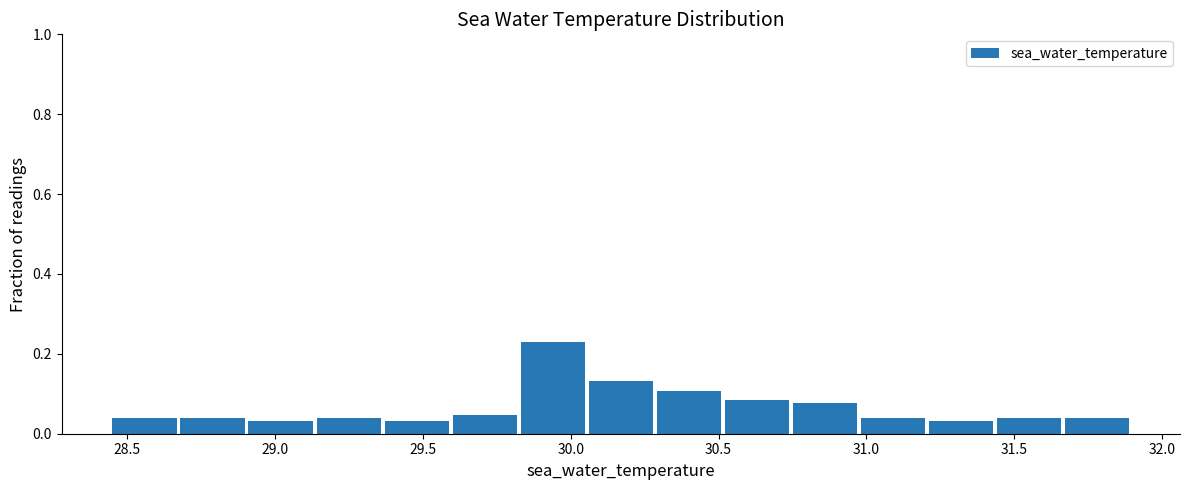

What is the height of the bar covering 30.29 to 30.52 on the x-axis? Neither the bar edges nor the heights are printed on the chart, so give them approximately, as read against the axes.

0.10